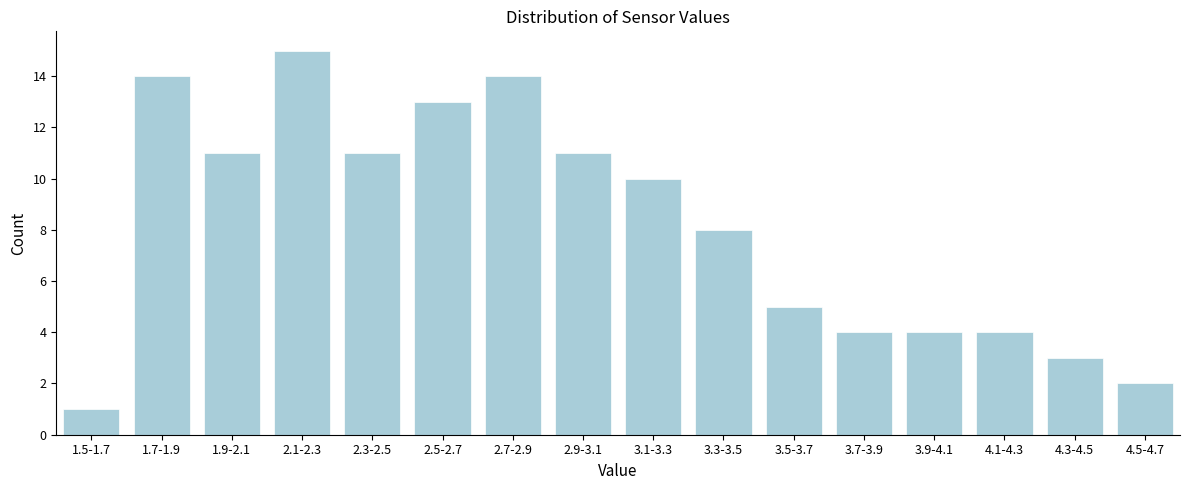

Reading left to right, extract all data points from this chart.

1.5-1.7=1	1.7-1.9=14	1.9-2.1=11	2.1-2.3=15	2.3-2.5=11	2.5-2.7=13	2.7-2.9=14	2.9-3.1=11	3.1-3.3=10	3.3-3.5=8	3.5-3.7=5	3.7-3.9=4	3.9-4.1=4	4.1-4.3=4	4.3-4.5=3	4.5-4.7=2